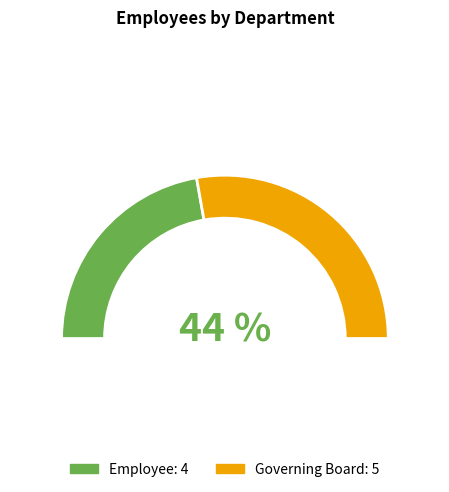

What is the smallest slice in the pie chart?

Employee